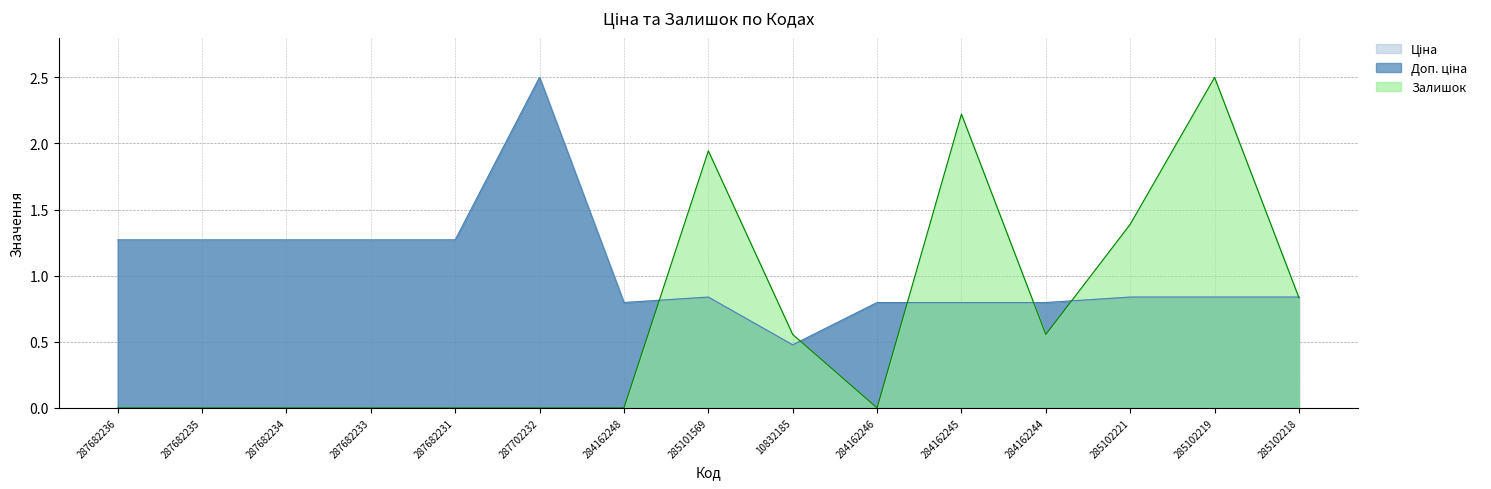

Where do Ціна and Залишок first cross each other?

284162248 and 285101569